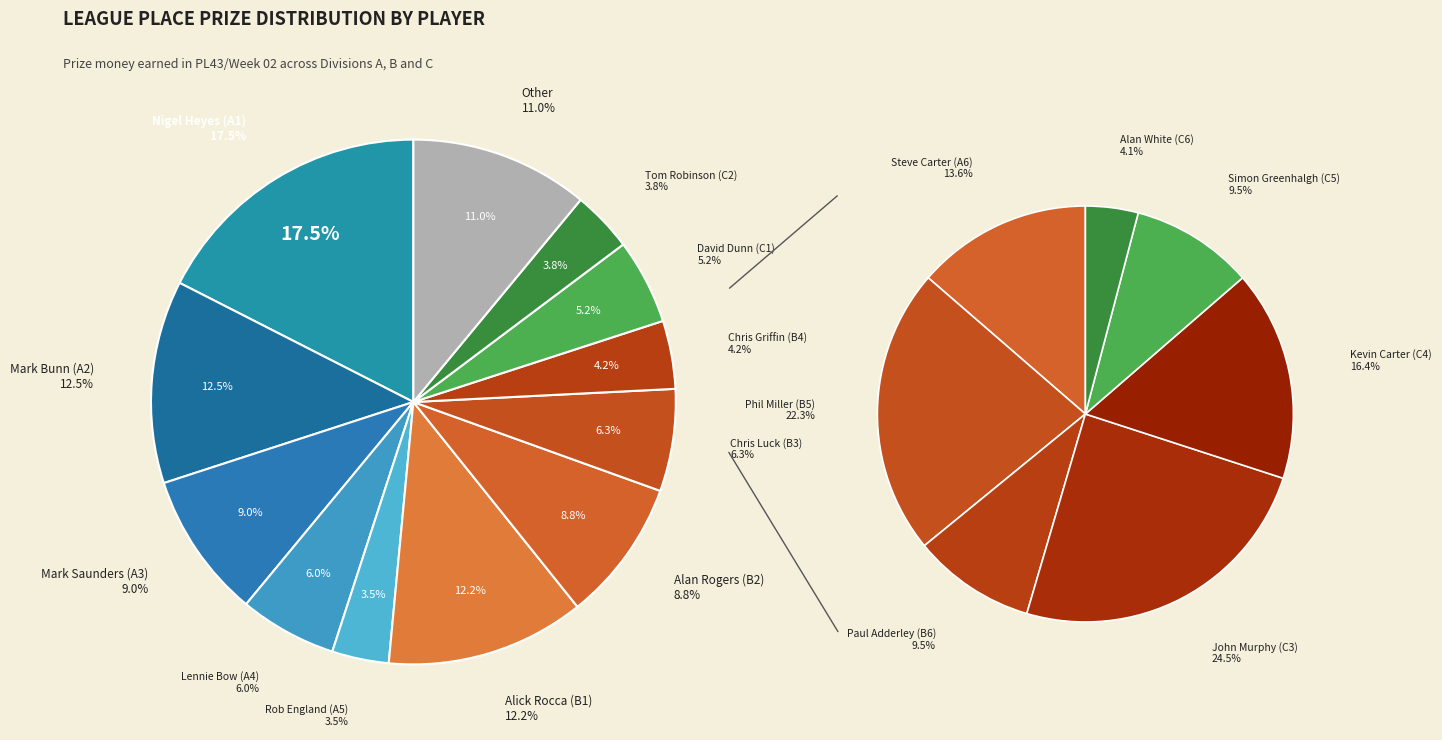

To the nearest percent, what percentage of the pie is David Dunn (C1)?

5%